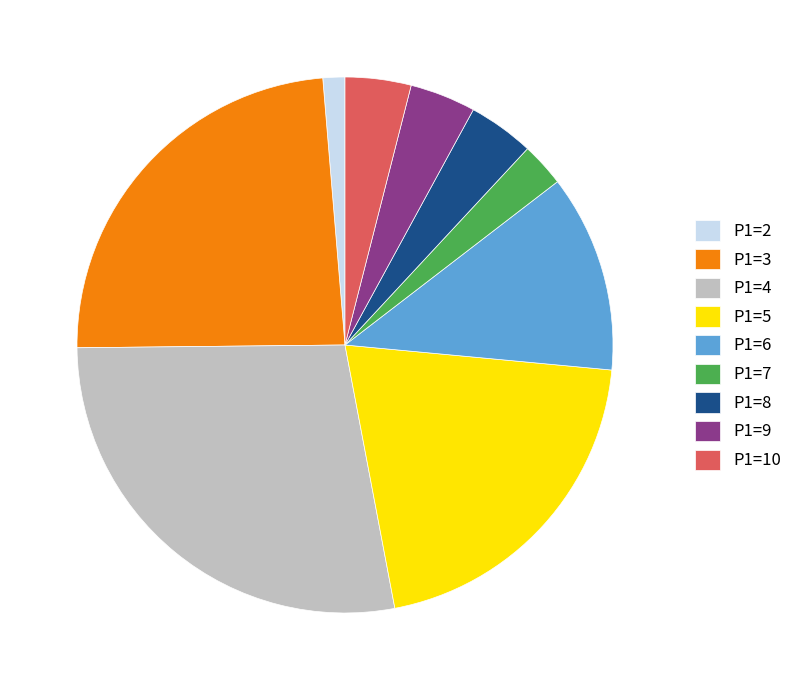

Does any single category account for the majority?

No